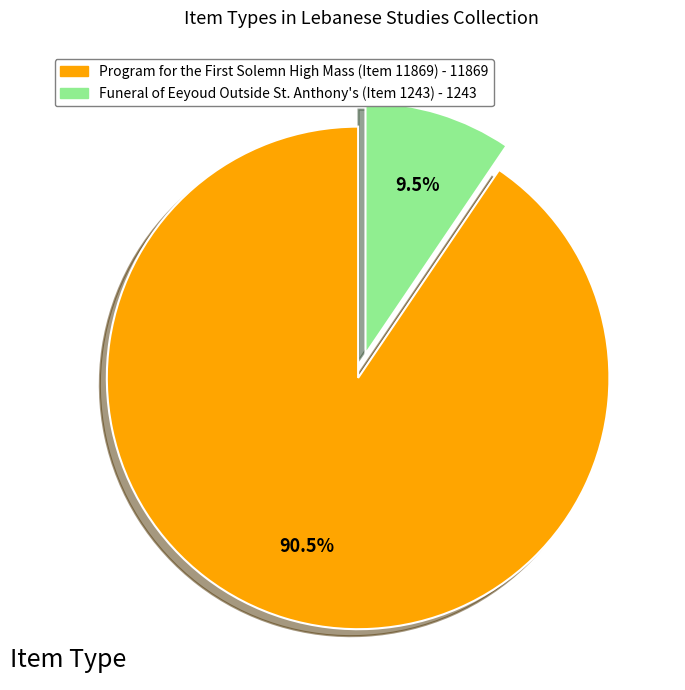

Is there a majority slice in this chart?

Yes